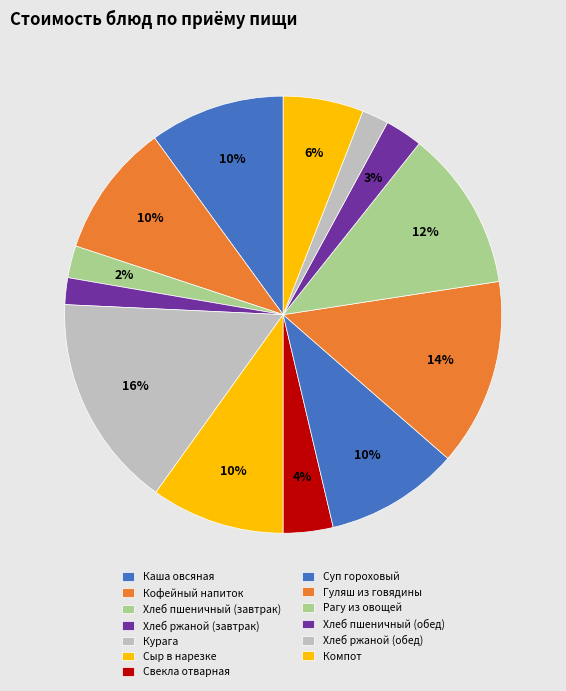

How many slices are in this pie chart?

13